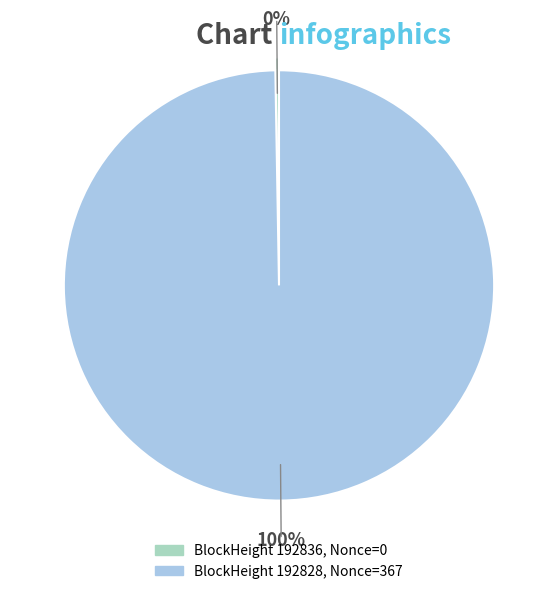

Does any single category account for the majority?

Yes